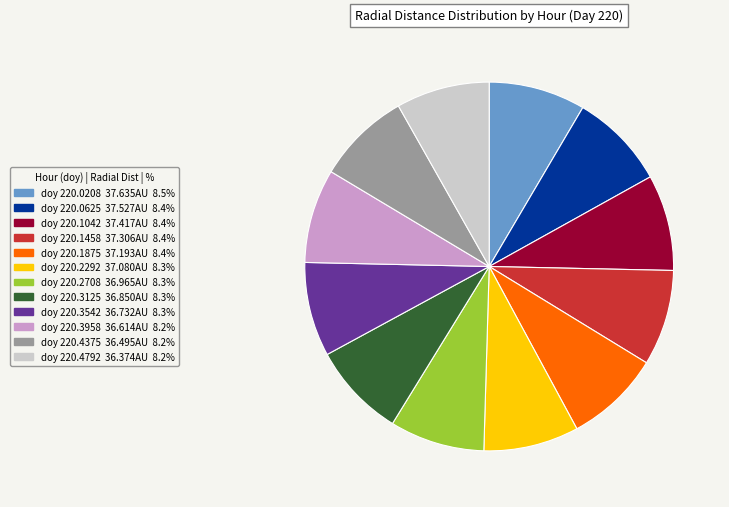

Is there any slice that represents more than half of the pie?

No